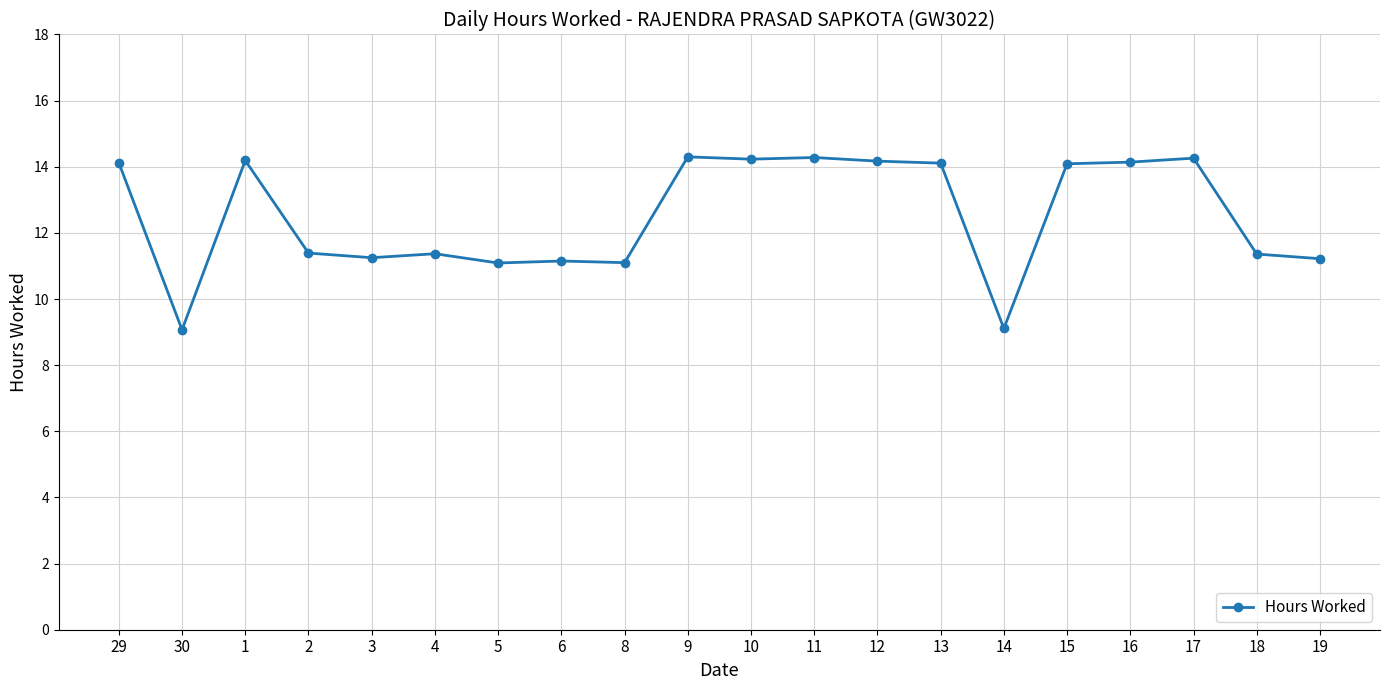

What value does the data have at 18?

11.4